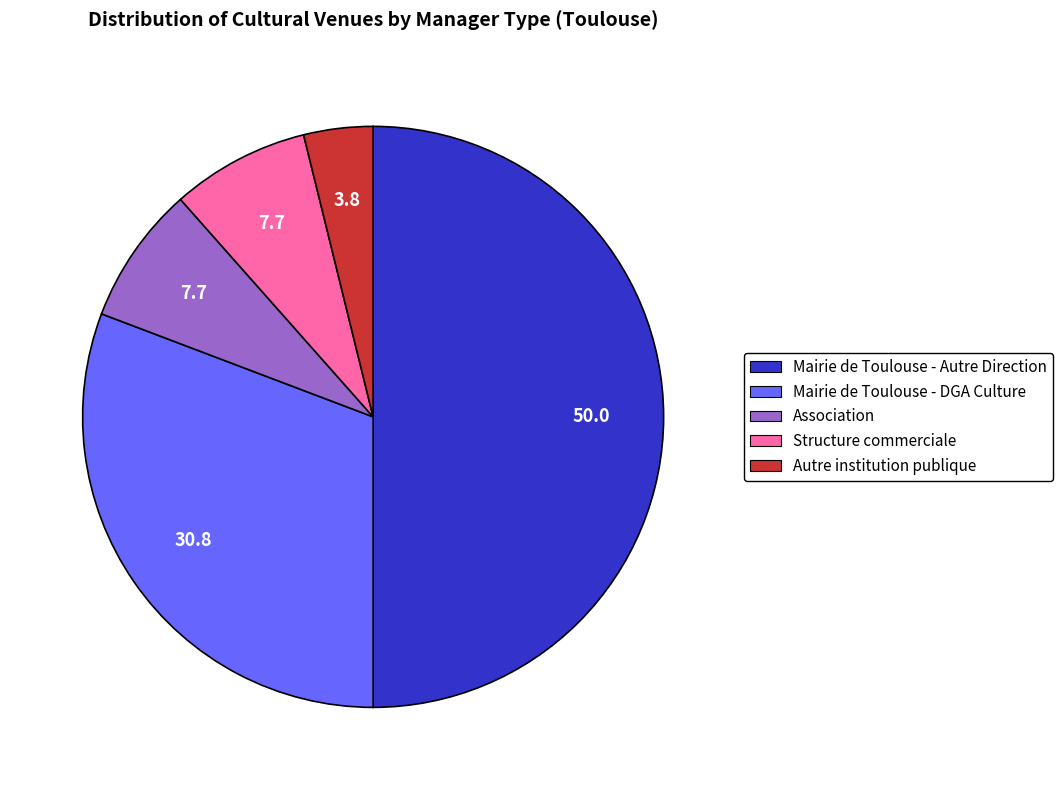

Approximately how many times larger is the value at Structure commerciale compared to Autre institution publique?

2.0